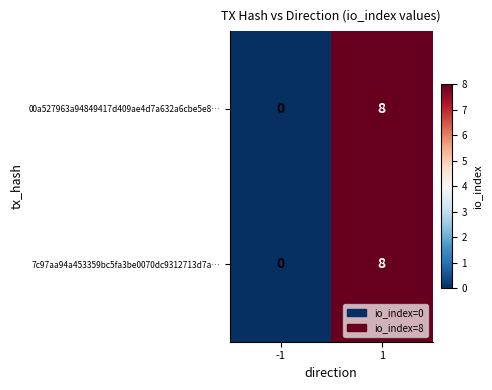

What is the difference between the maximum and minimum values in the 00a527963a94849417d409ae4d7a632a6cbe5e8… series?

8